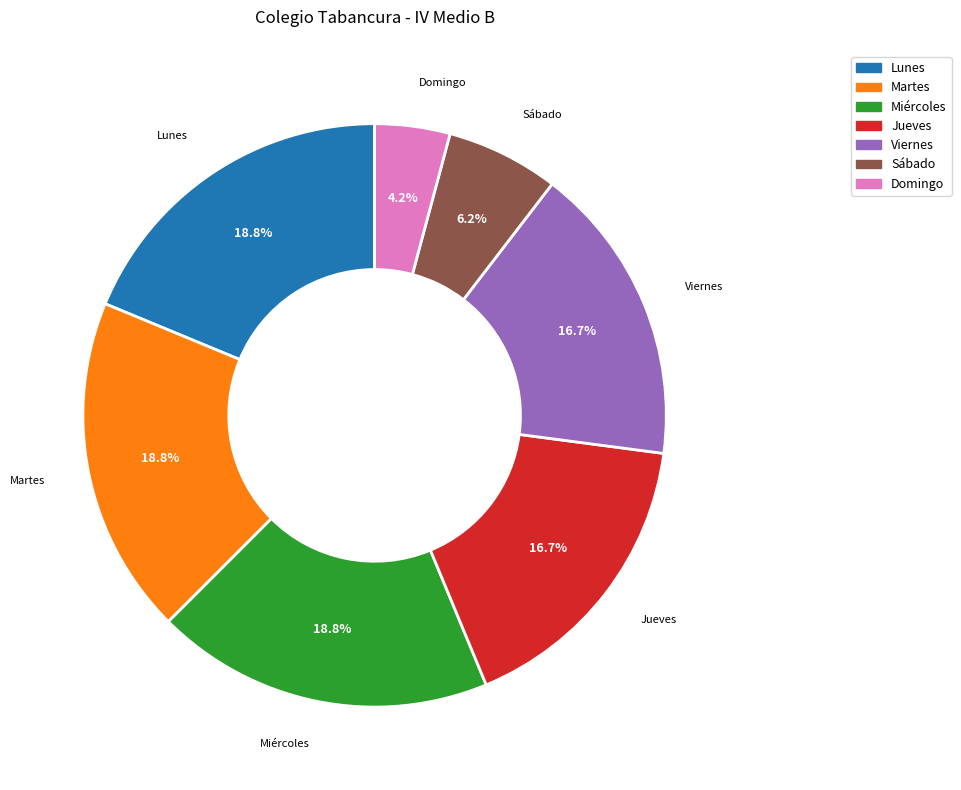

Does any single category account for the majority?

No